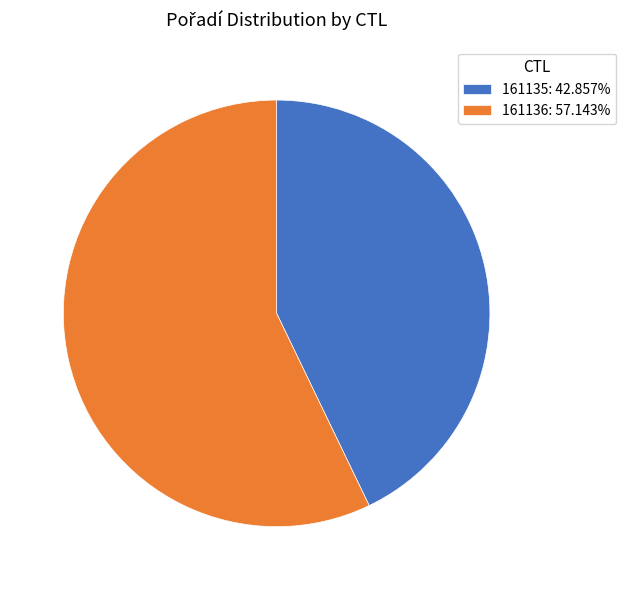

Count the number of slices in the pie.

2